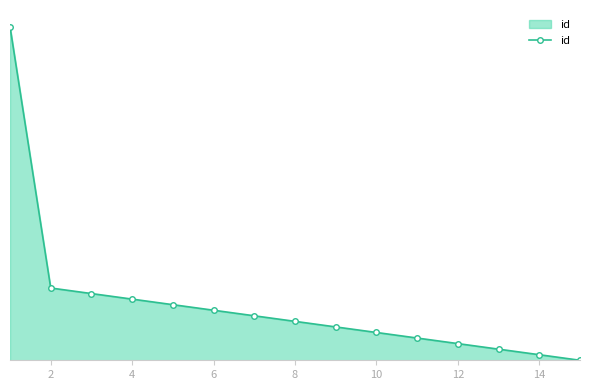

Where is the data nearest to the value 30?

2